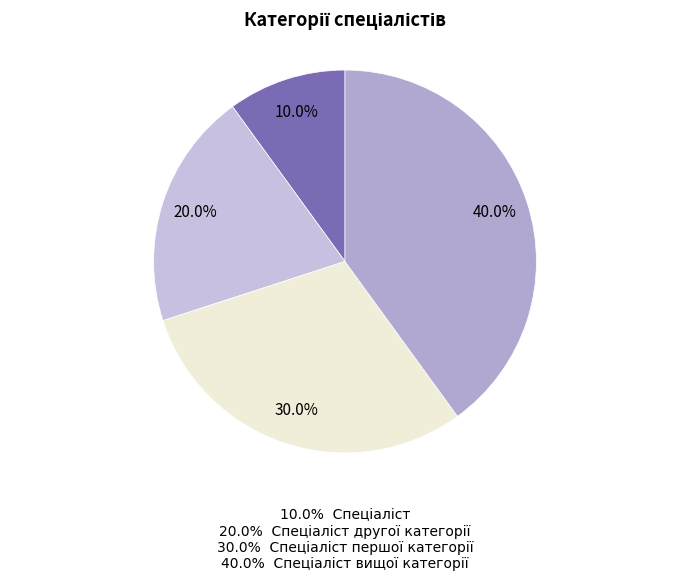

Count the number of slices in the pie.

4